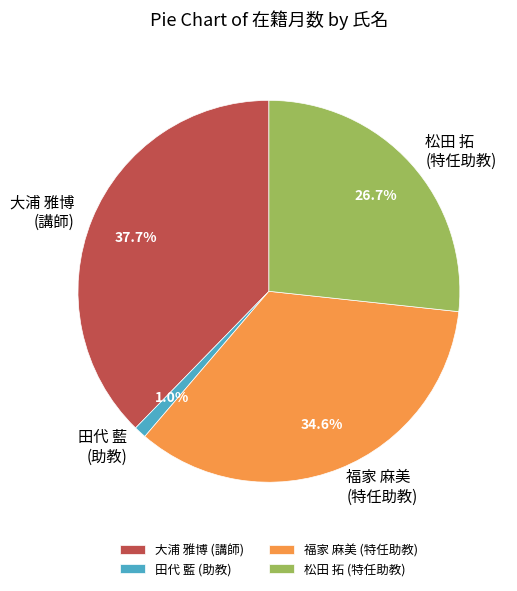

What is the largest slice in the pie chart?

大浦 雅博 (講師)